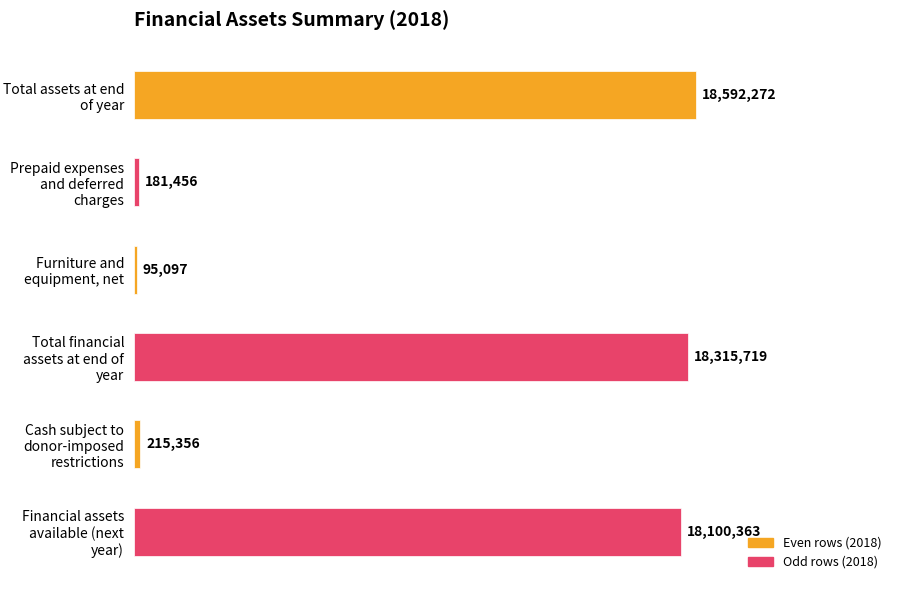

How many bars are there in total?

6